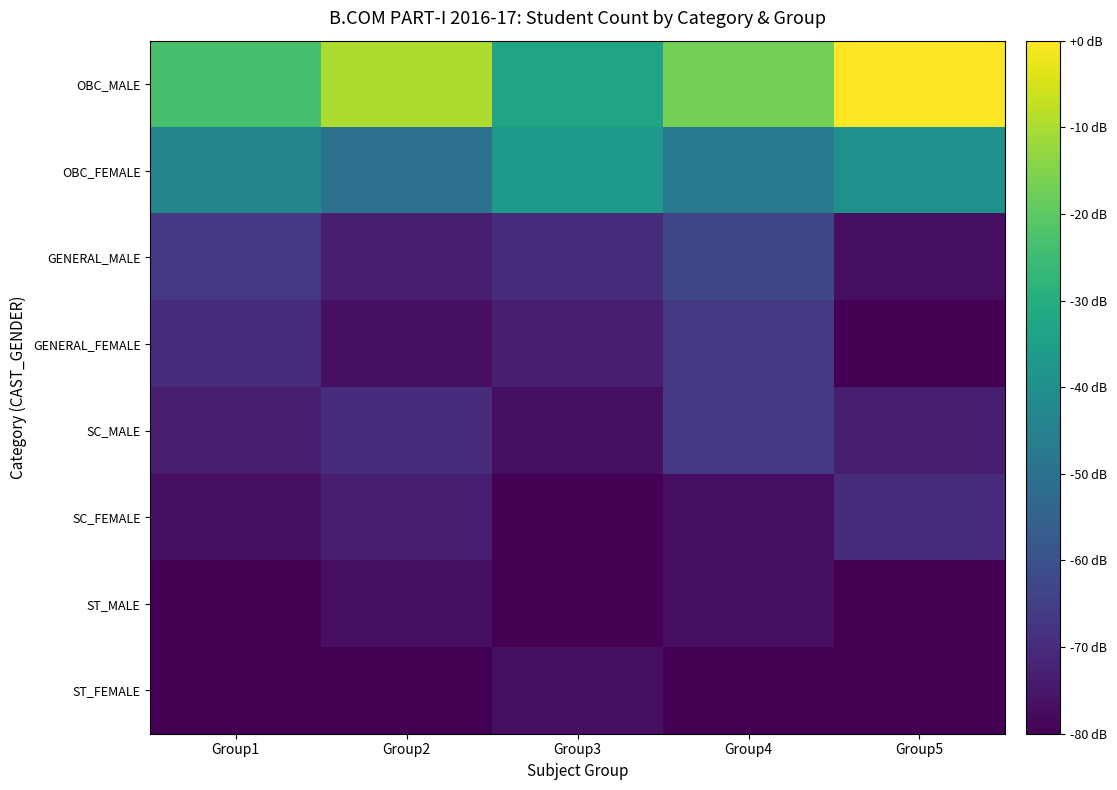

What is the spread (max minus min) of values at Group4?

63.3